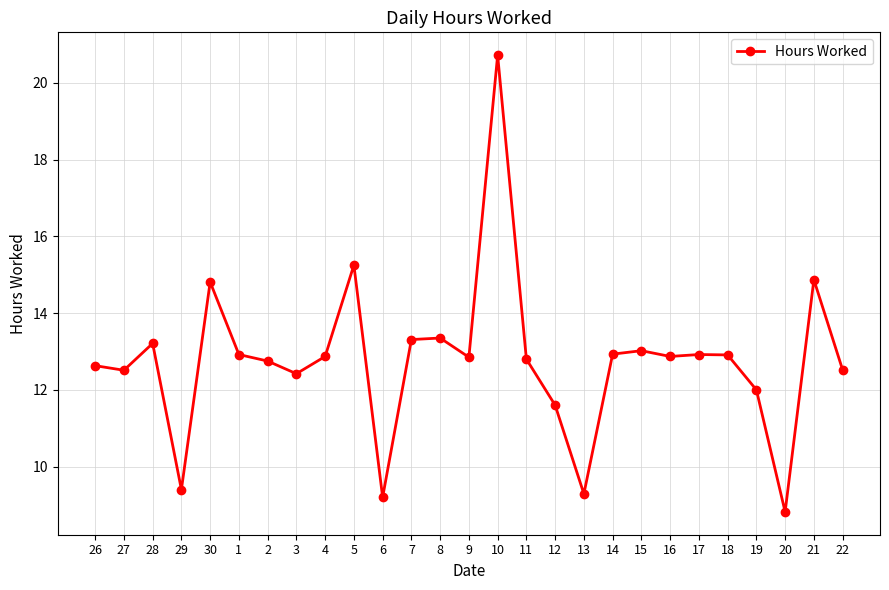

The value at 6 is 9.2. True or false?

True